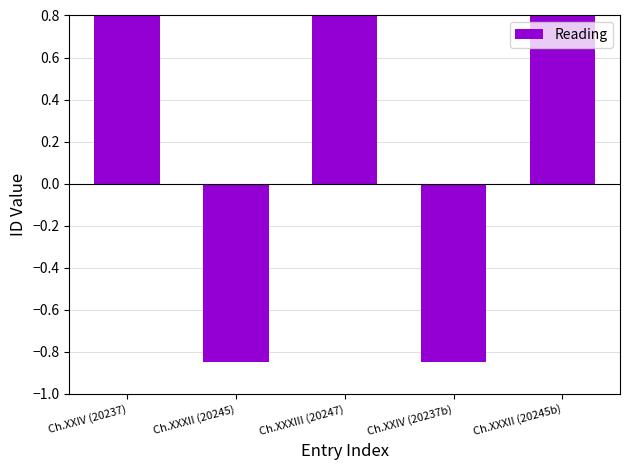

Are the bars grouped side by side (vs. stacked)?

No